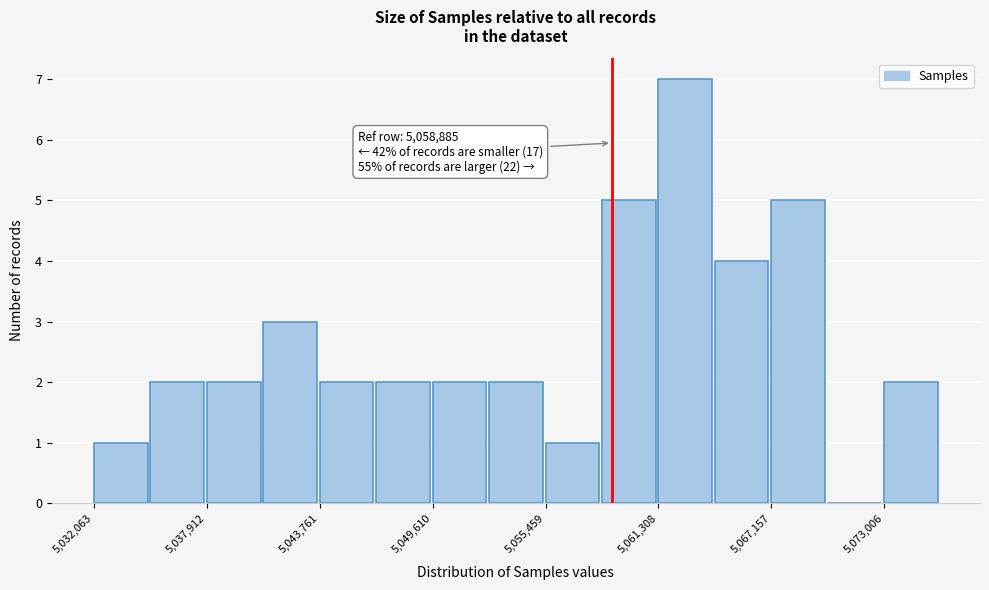

Around what value on the x-axis is the tallest bar? Give the approximate position of its centre, as read against the axis.

5063000